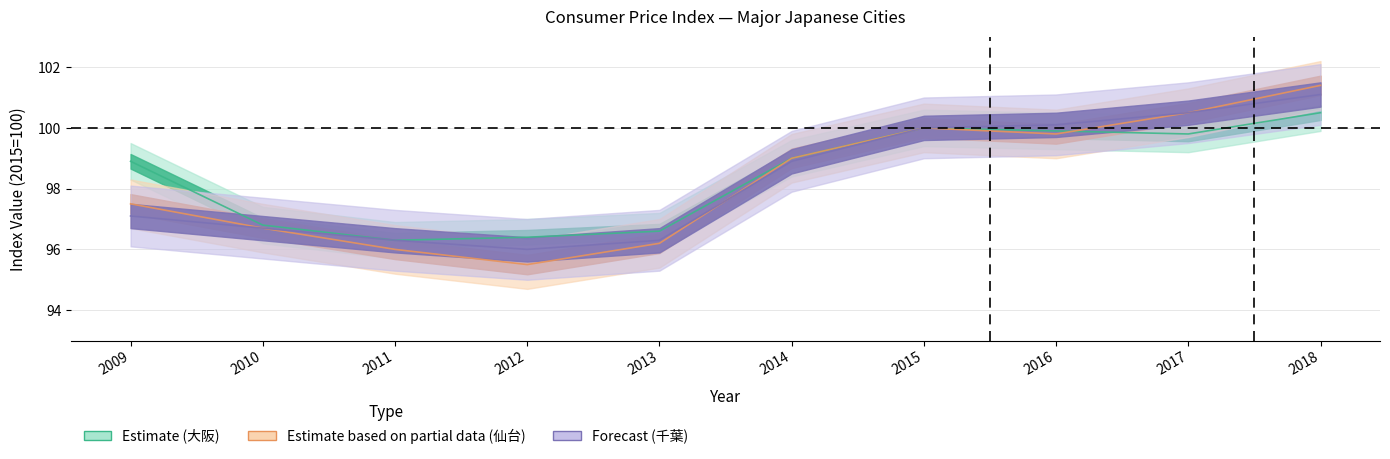

What is the value of the 大阪 point at the 10th from the left?

100.5